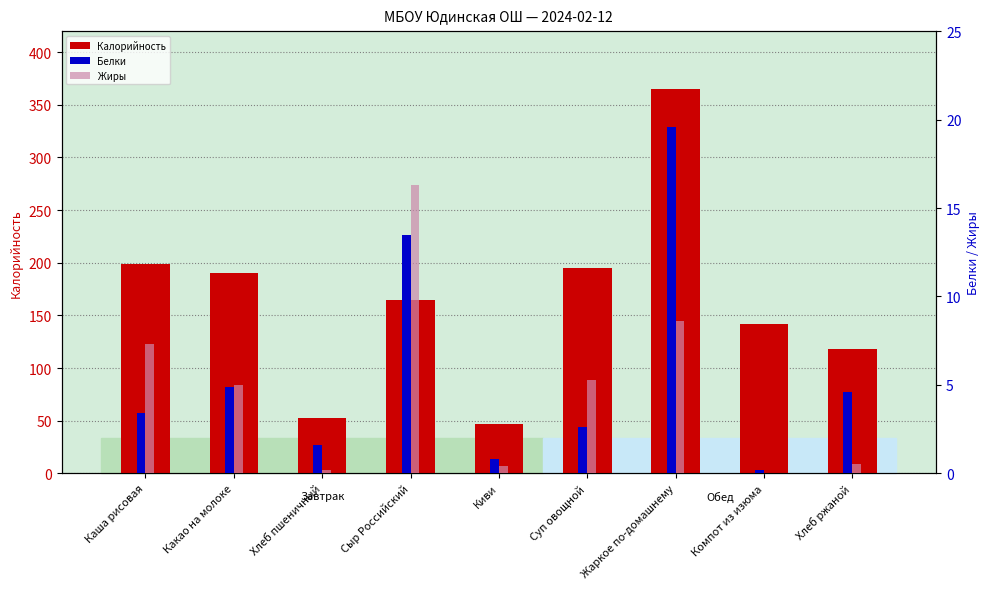

What is the maximum value for Жиры?

16.3